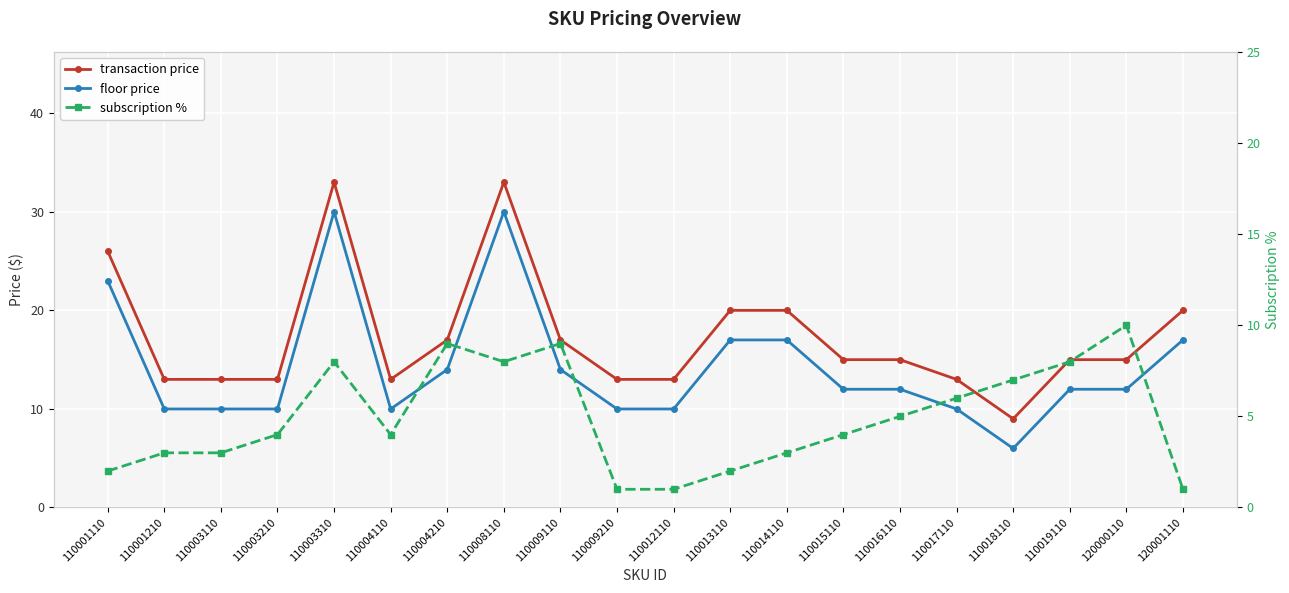

After their last crossing, which series has the higher values: subscription % or floor price?

floor price